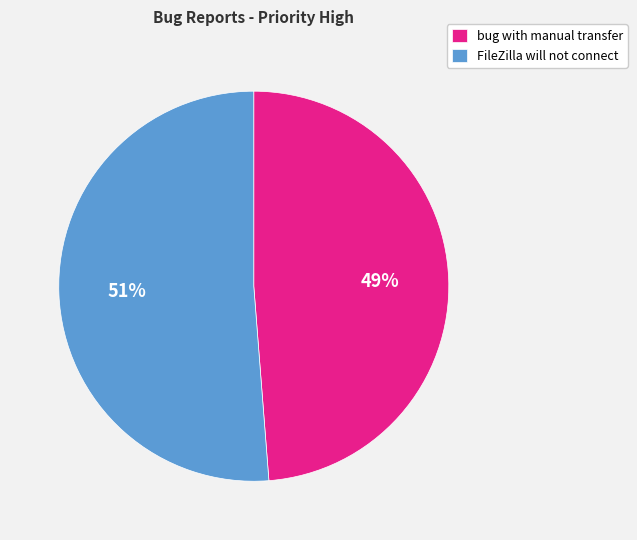

Is bug with manual transfer the majority of the pie?

No